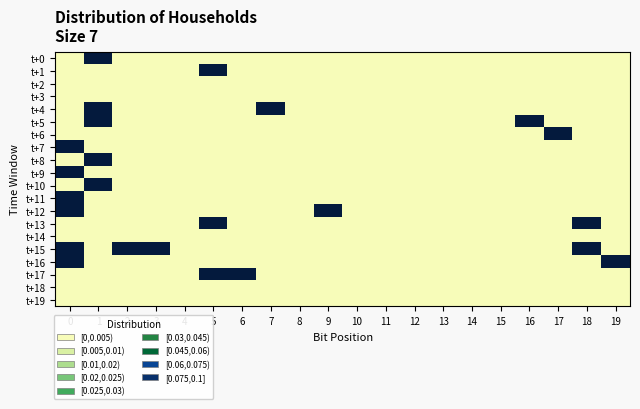

Which series has the largest total across all categories?

t+15